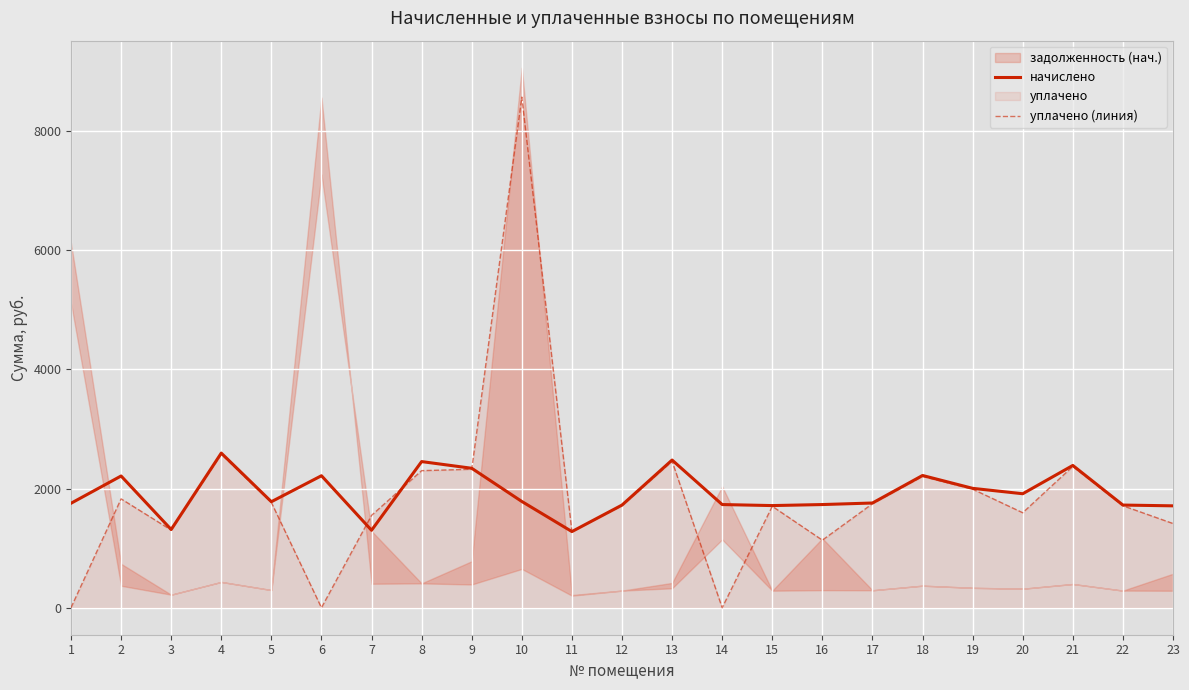

What is the total value across all series at 11?

2559.2